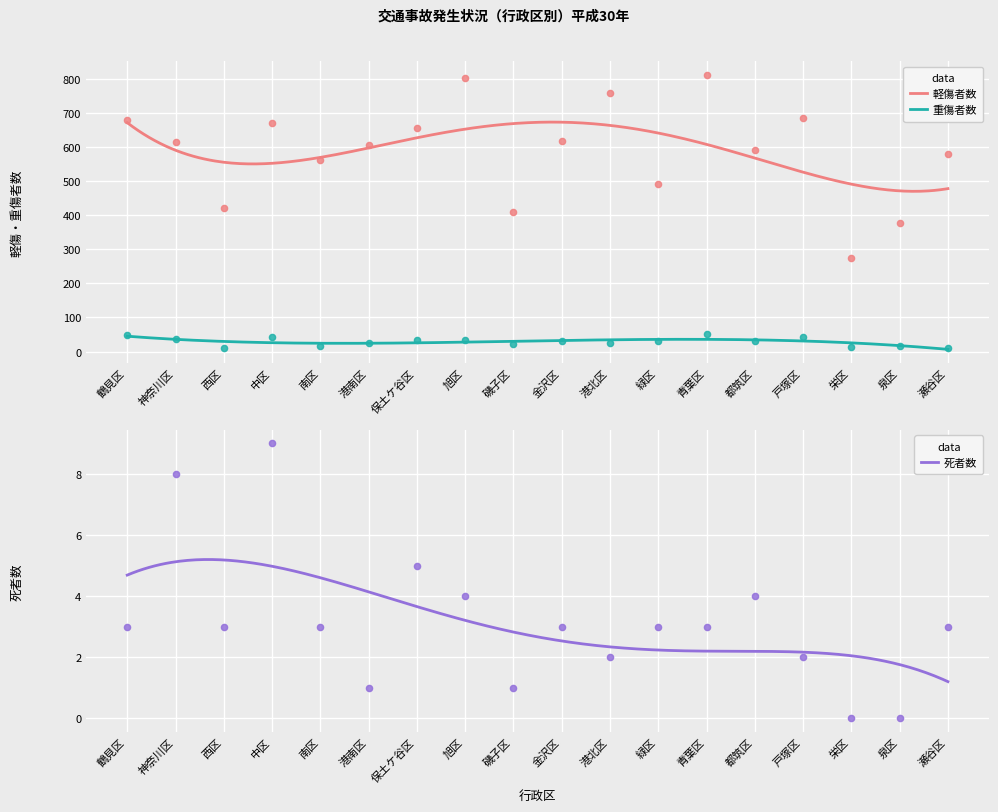

Is the value of 重傷者数 at 栄区 greater than the value of 死者数 at 鶴見区?

Yes